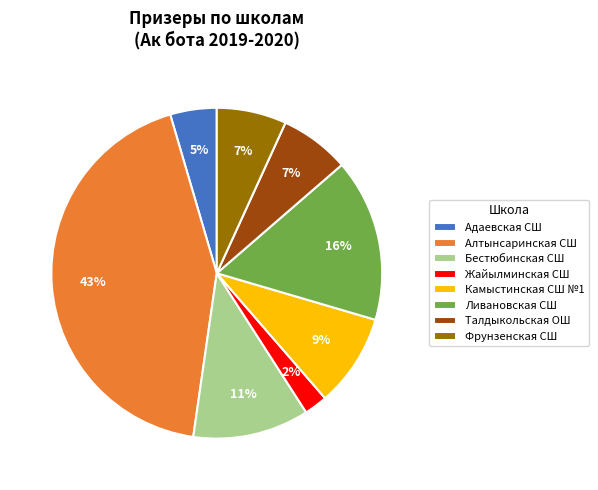

How many segments does this pie chart have?

8